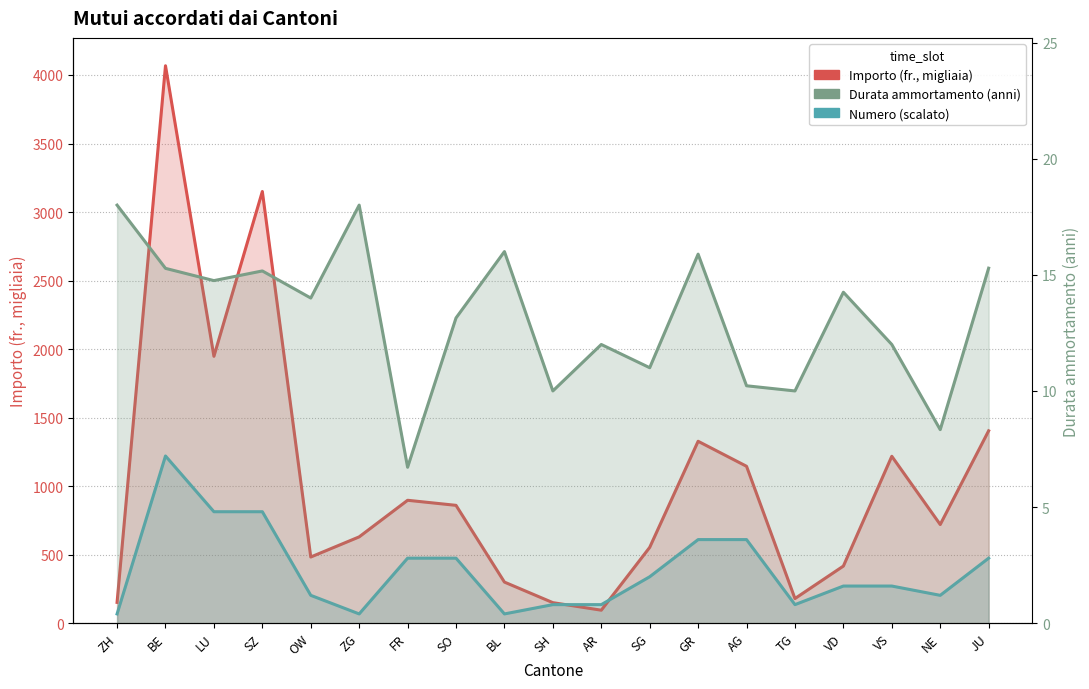

Between ZG and ZH, which is larger?

ZG